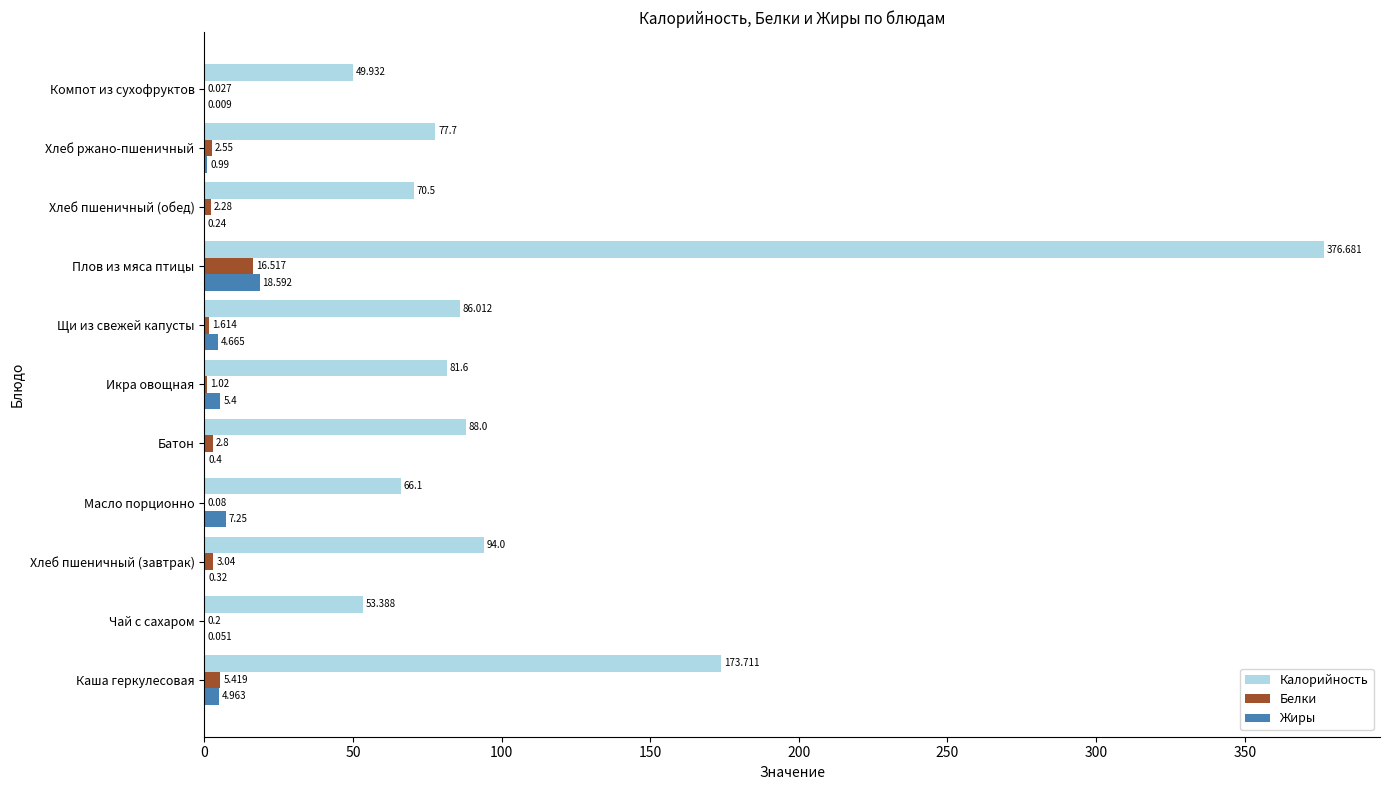

Which series changed the most between Щи из свежей капусты and Плов из мяса птицы?

Калорийность